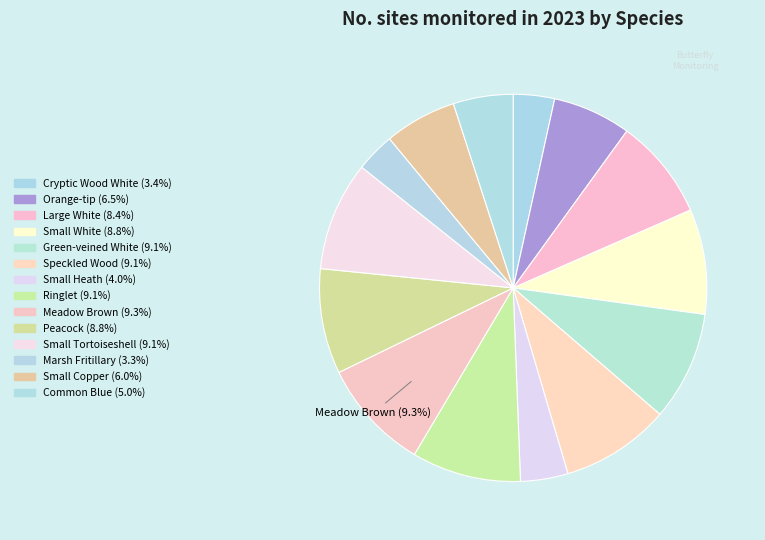

The Small White slice represents 17% of the pie. True or false?

False